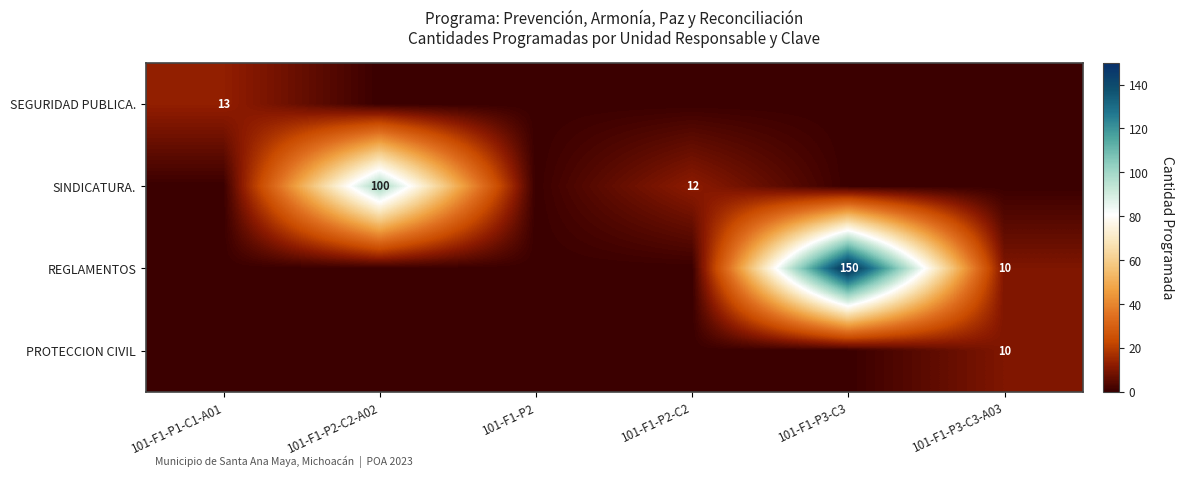

The value of REGLAMENTOS at 101-F1-P3-C3-A03 is 14. True or false?

False